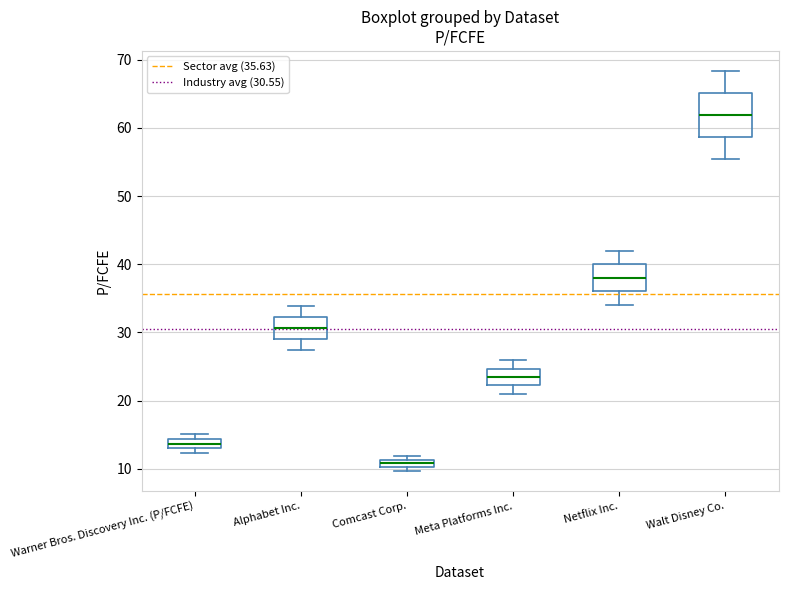

Which box is the tallest, from its lower edge to its upper edge?

Walt Disney Co.